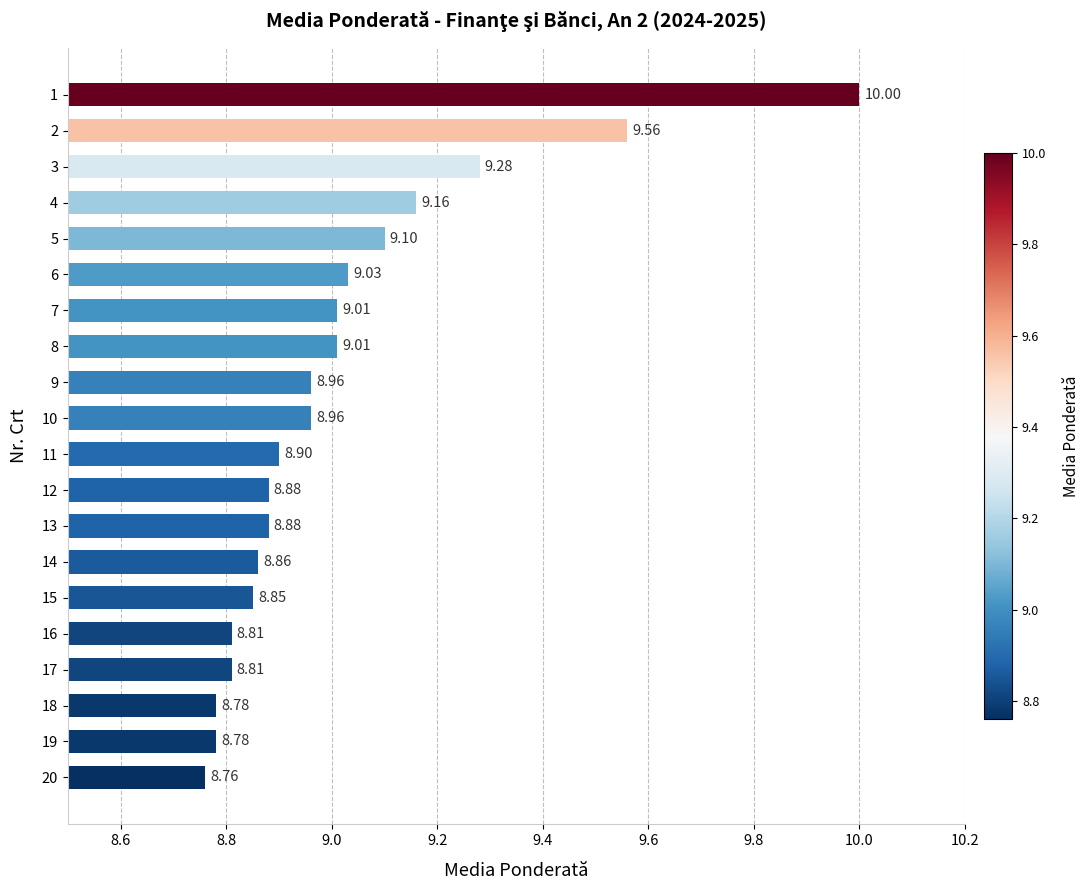

Which has a higher value, 12 or 11?

11